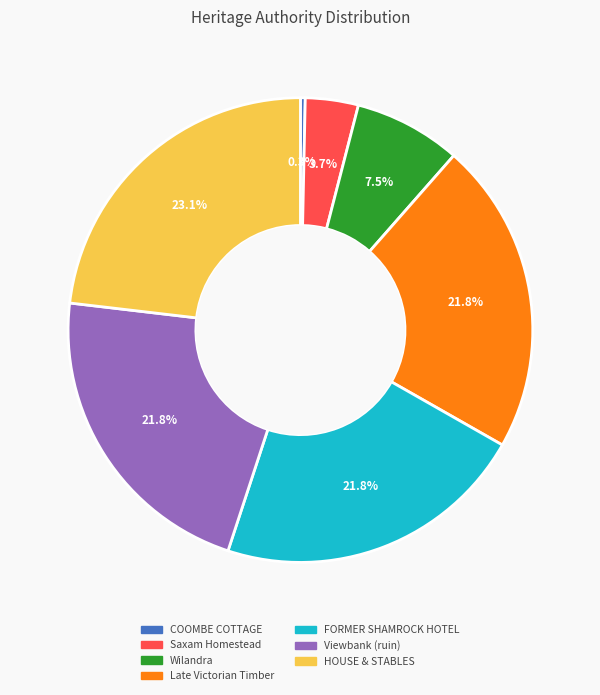

Is there a majority slice in this chart?

No